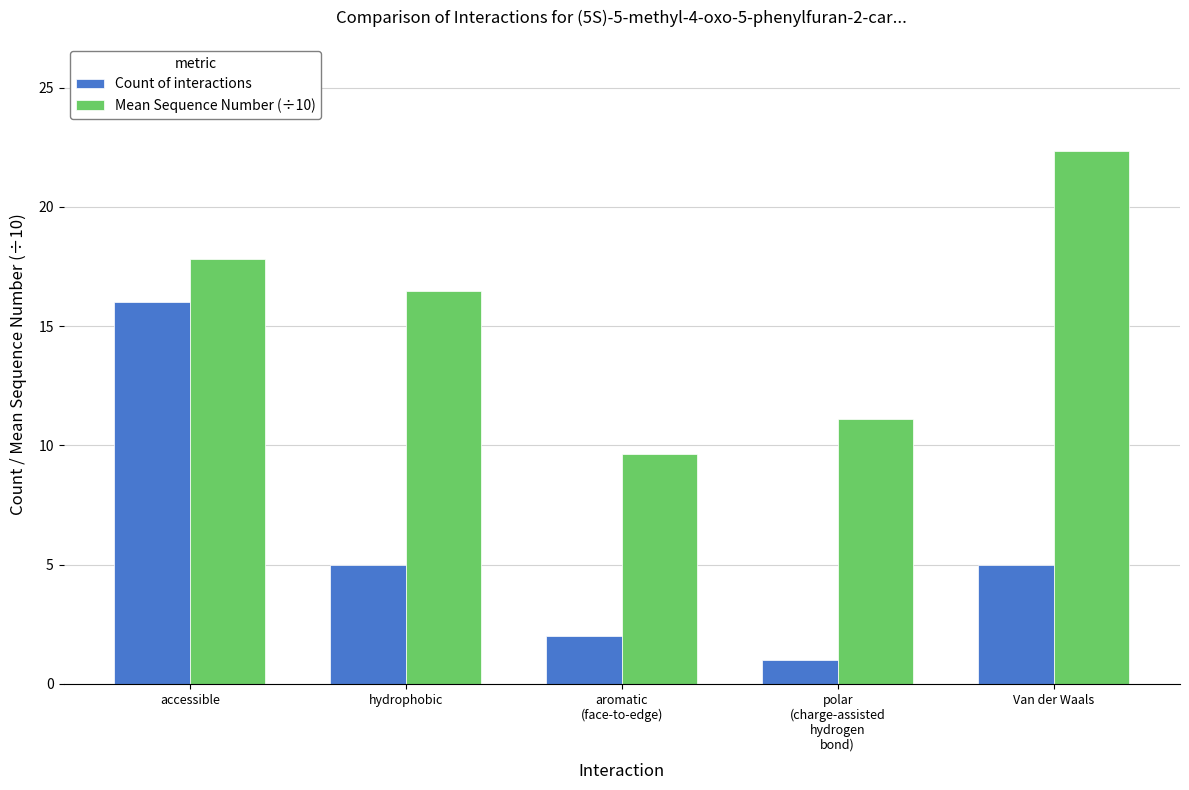

Is the value of Count of interactions at accessible greater than the value of Mean Sequence Number (÷10) at aromatic
(face-to-edge)?

Yes